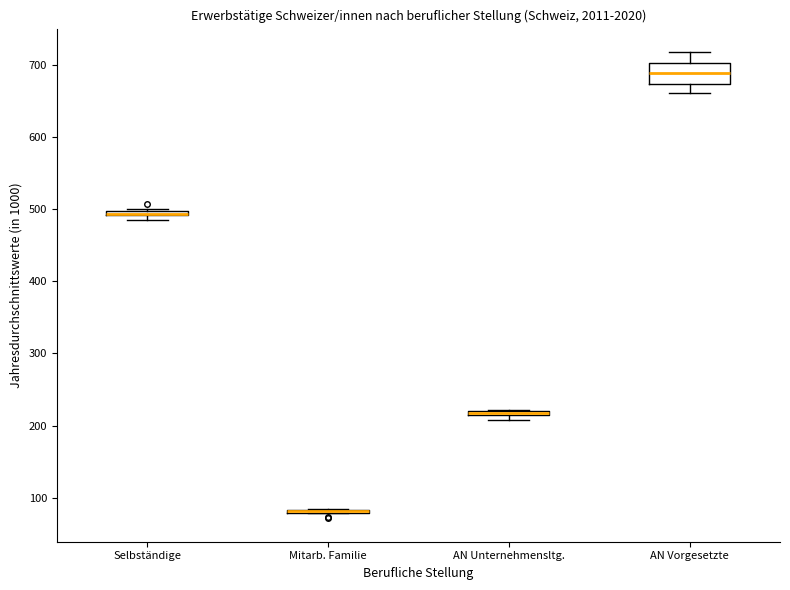

Comparing the boxes themselves (not the whiskers), which one is the tallest?

AN Vorgesetzte